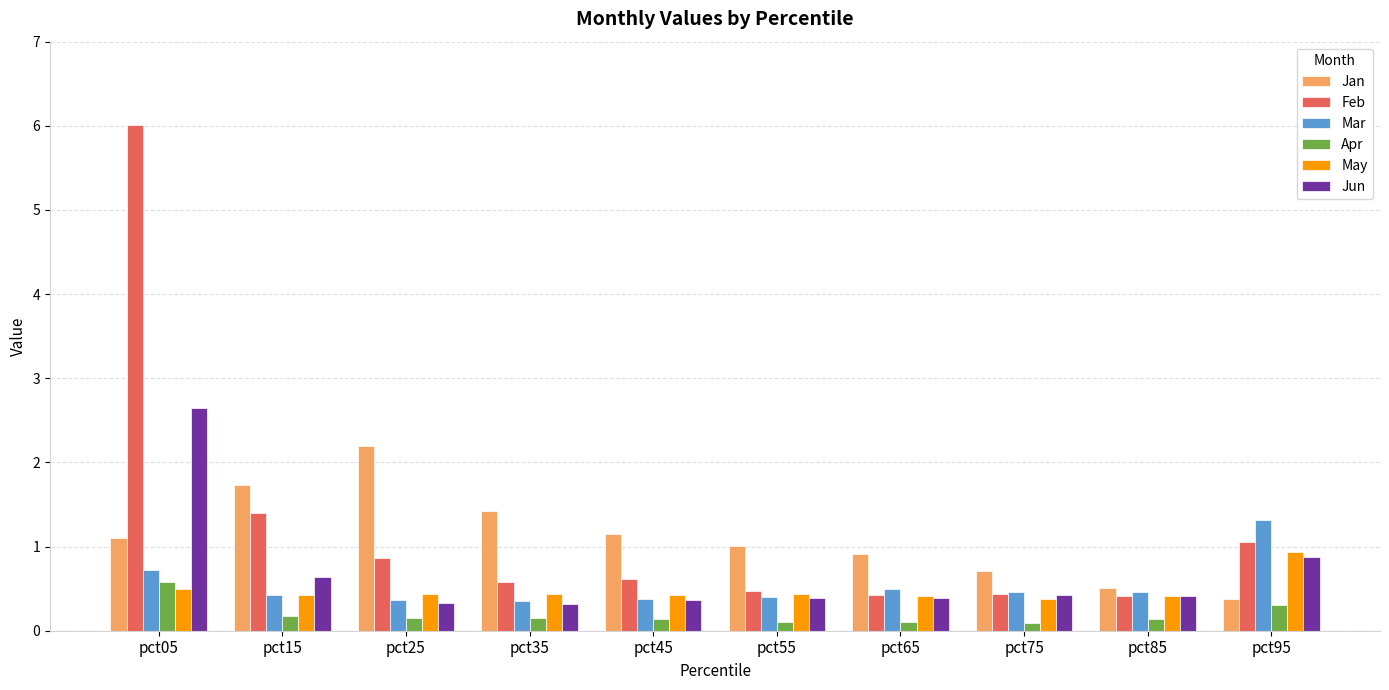

What is the average value of the Jun series?

0.7